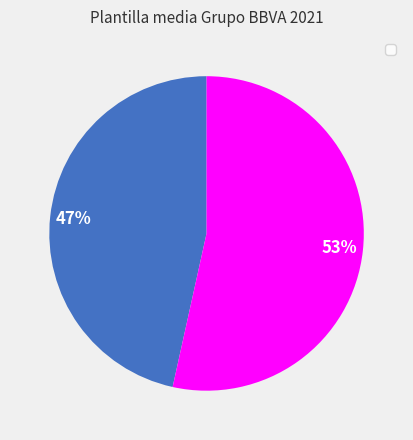

Does any single category account for the majority?

Yes